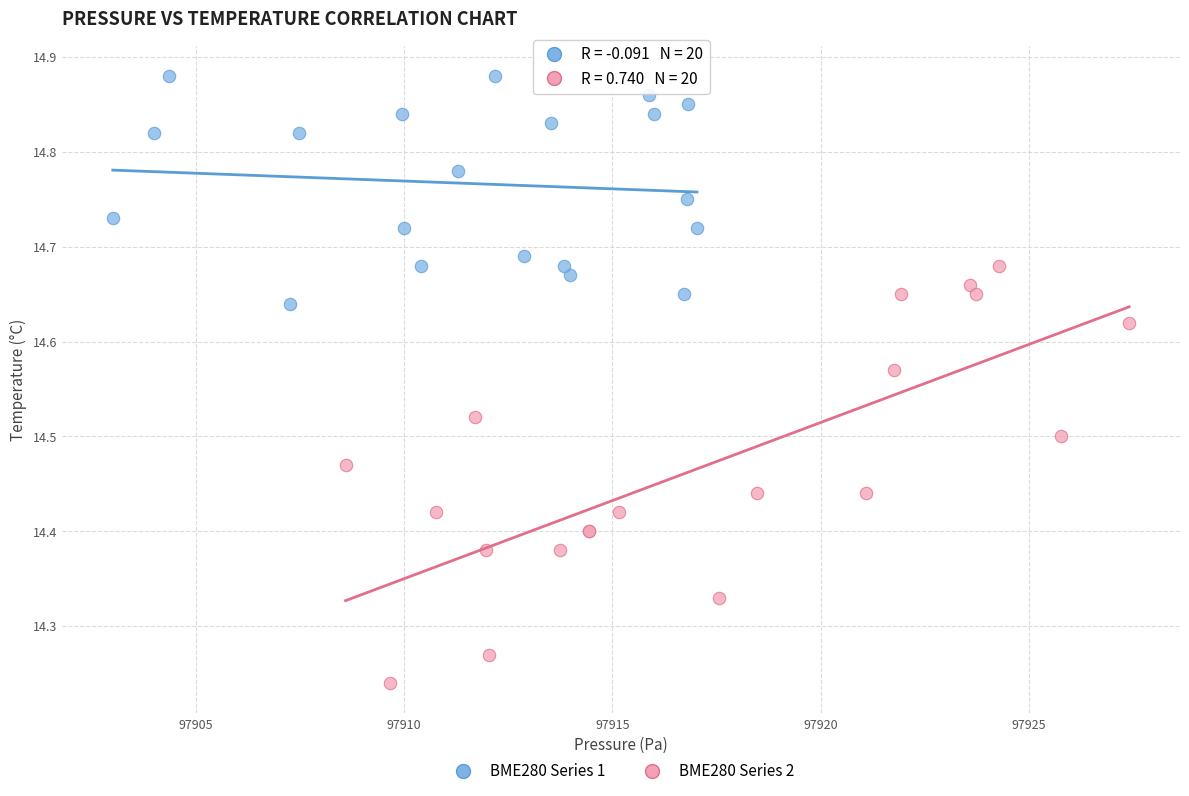

Which series reaches the maximum Y coordinate?

BME280 Series 1